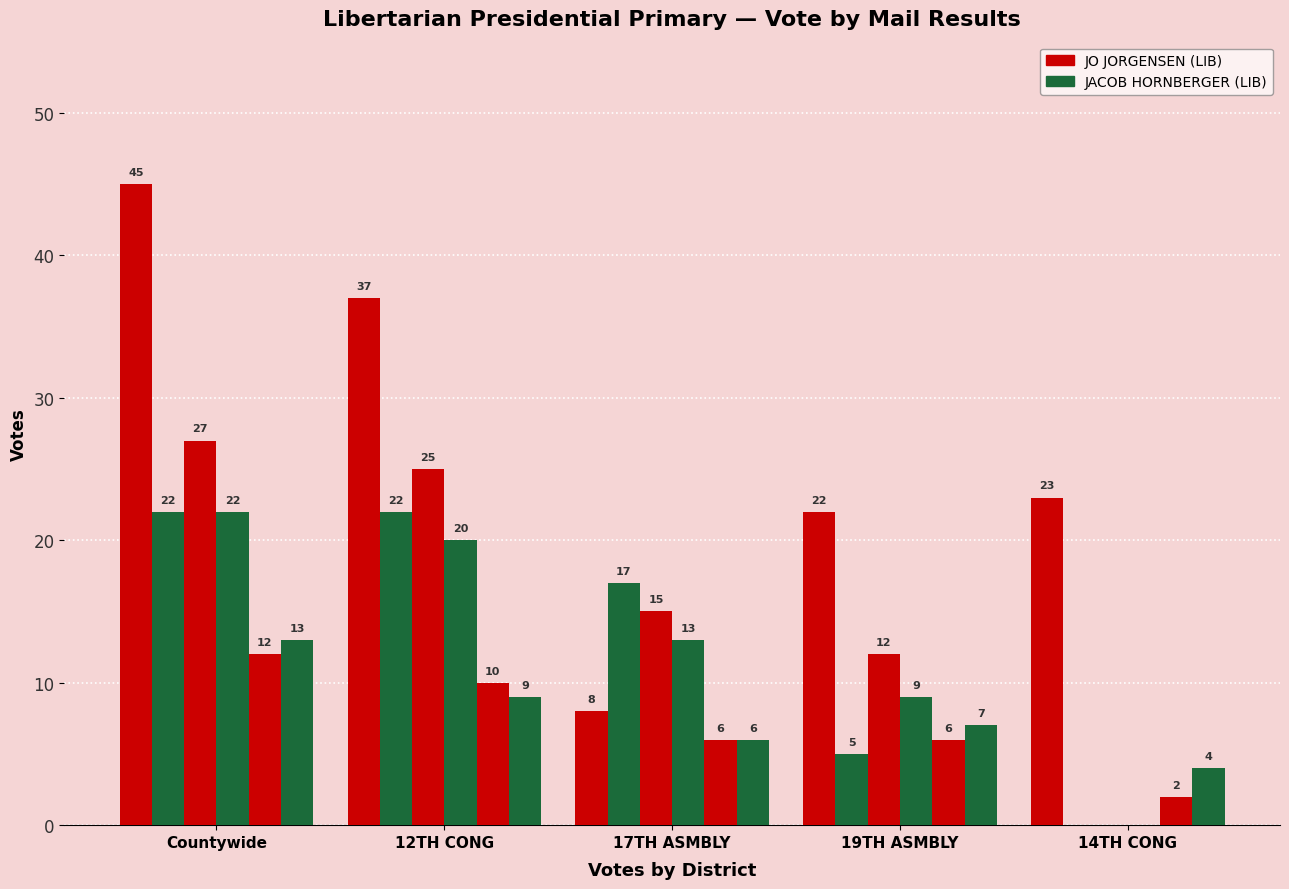

Does the chart contain stacked bars?

No